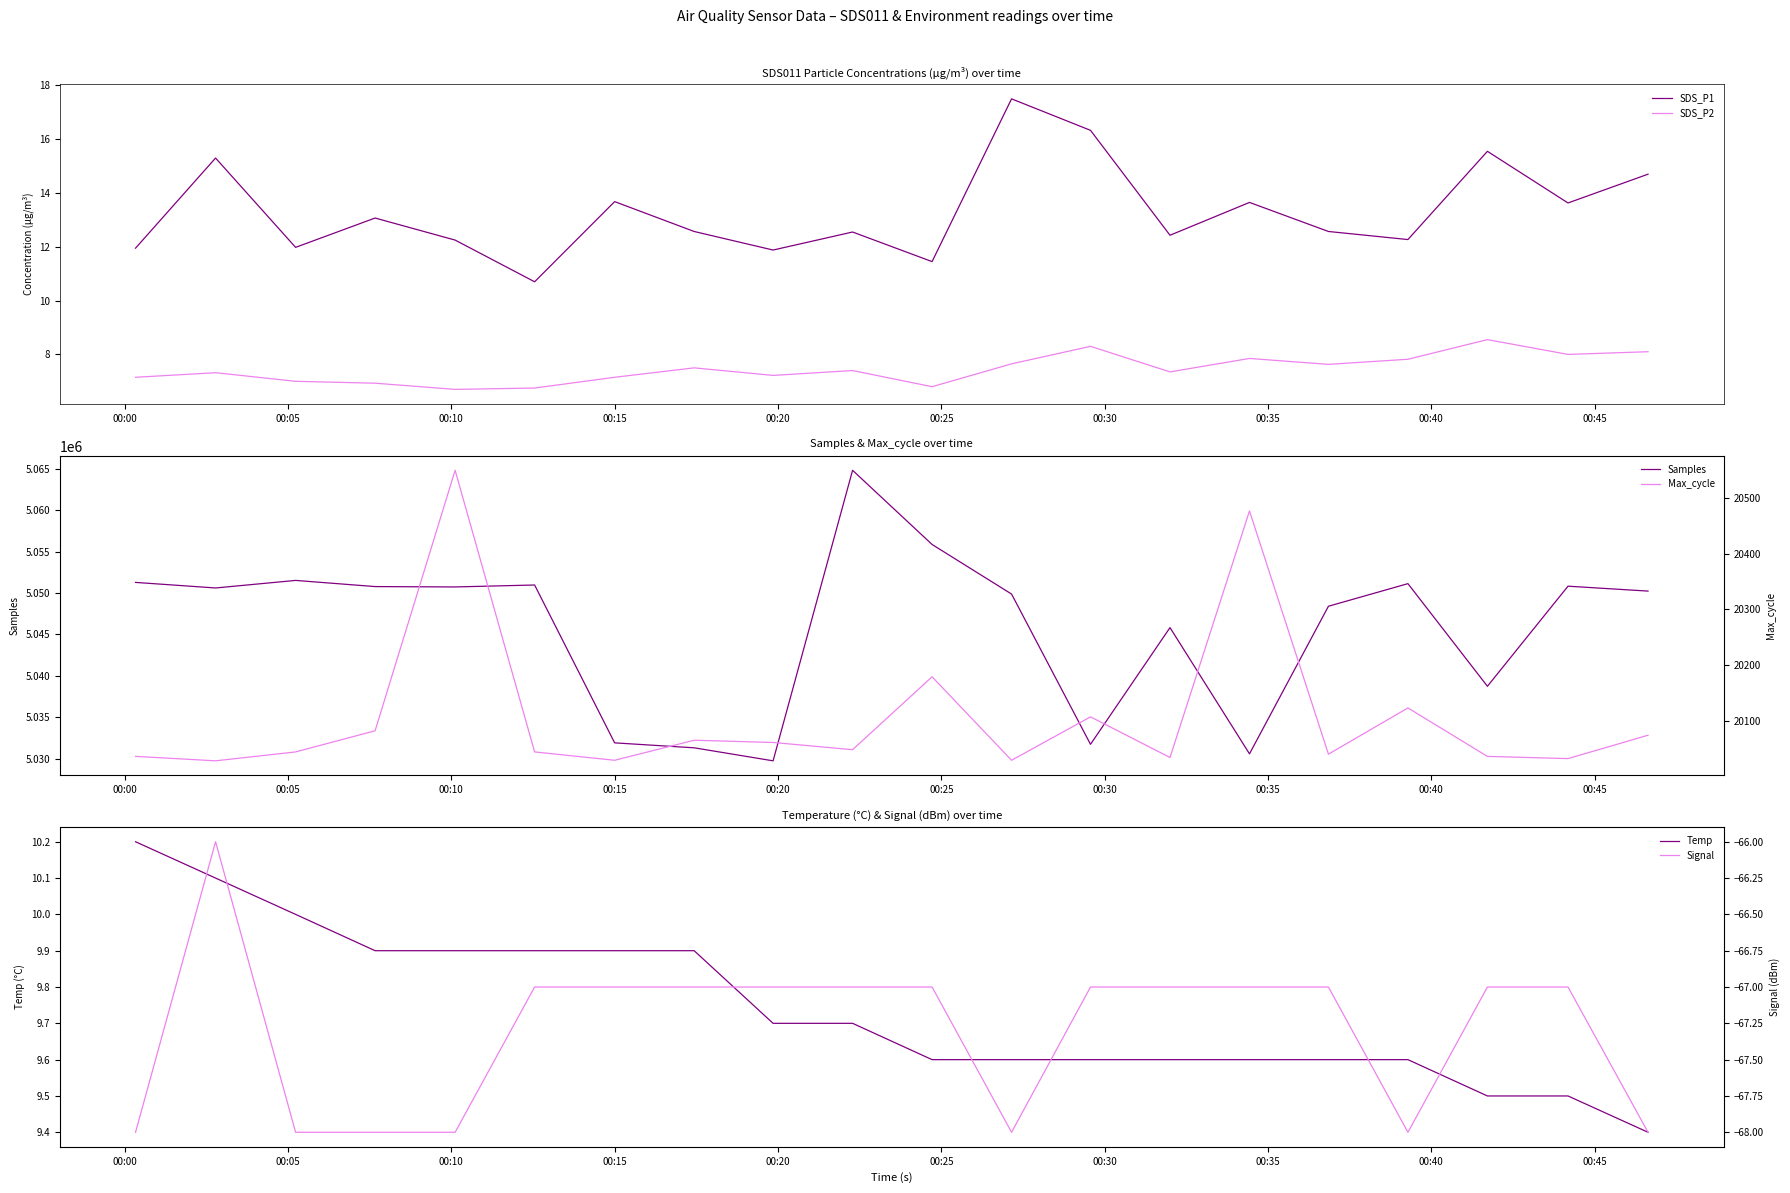

True or false: SDS_P1 and SDS_P2 cross at least once.

False